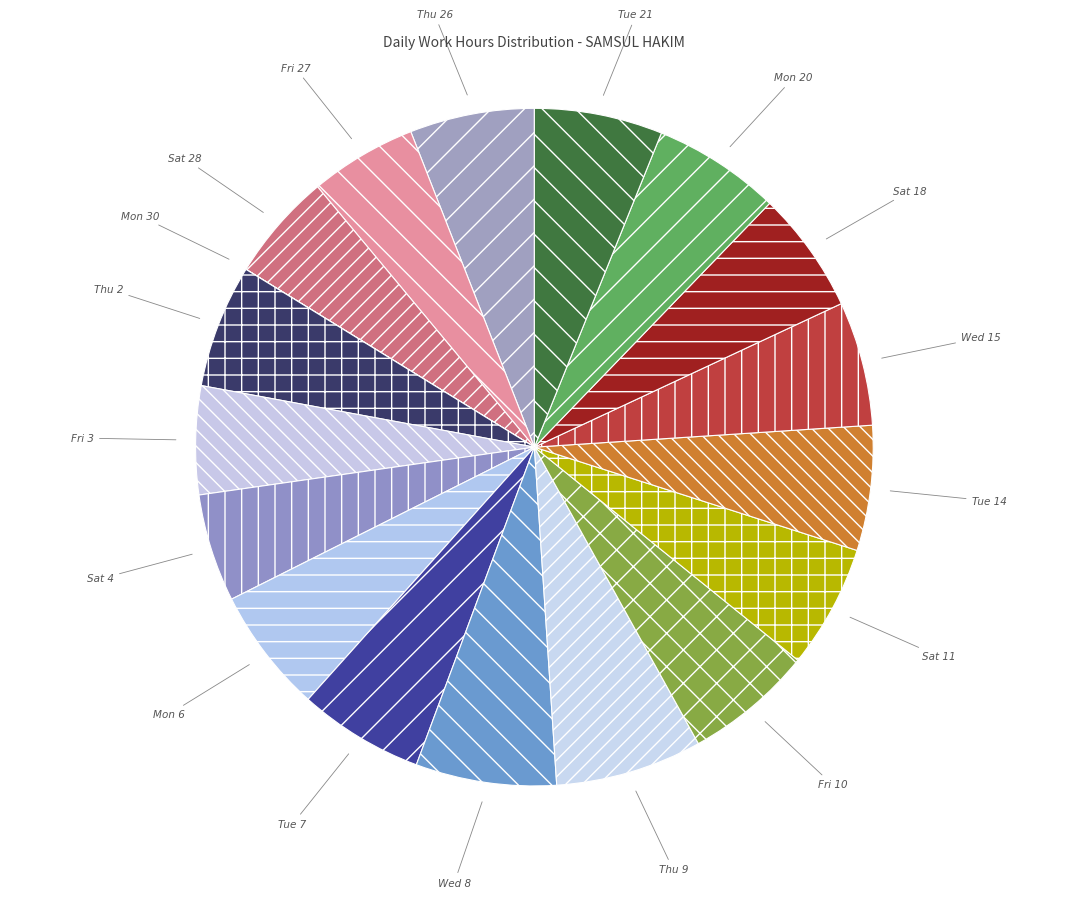

Is the sum of Thu 9 and Sat 28 greater than half?

No